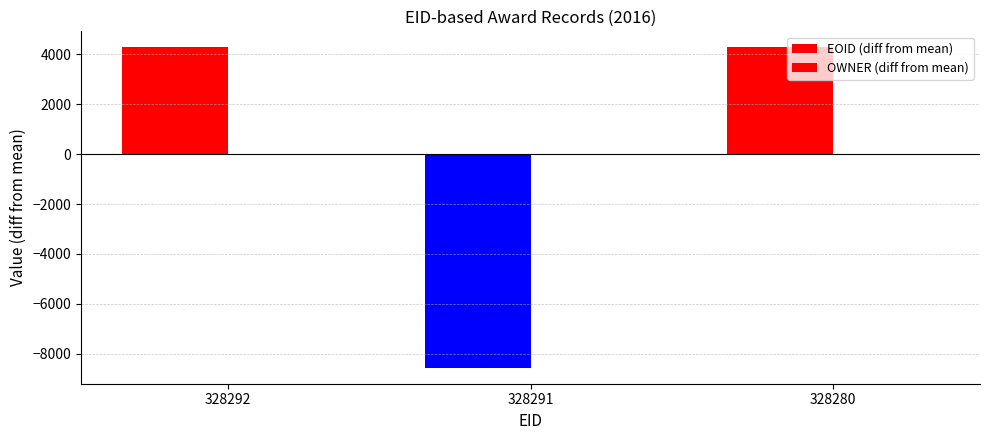

Are the bars horizontal?

No